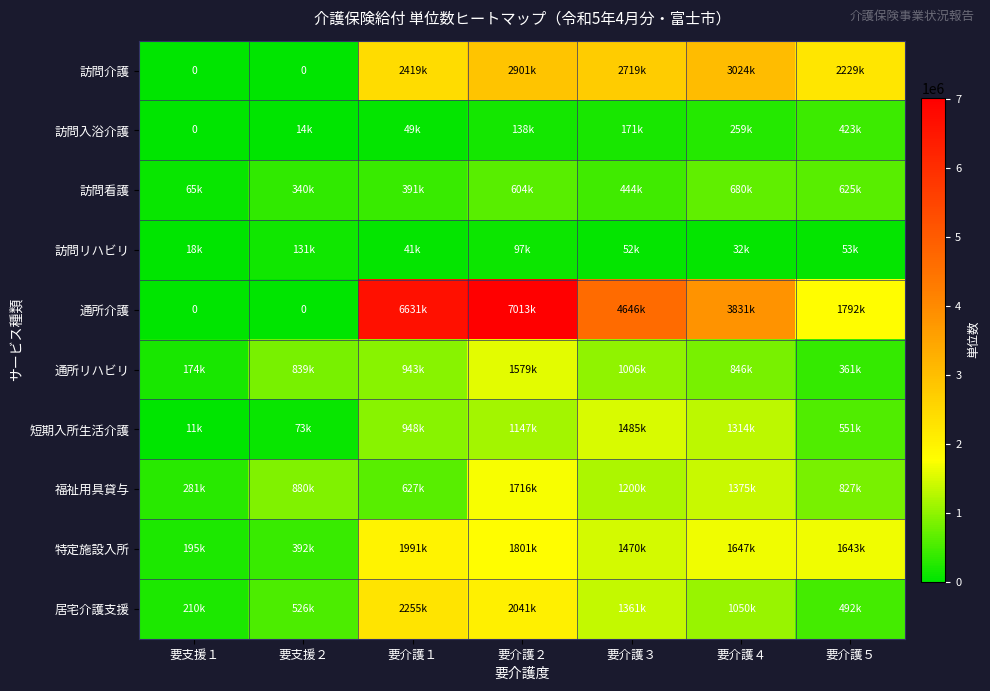

Read the 訪問看護 value at 要介護３, to the nearest 50.

444900